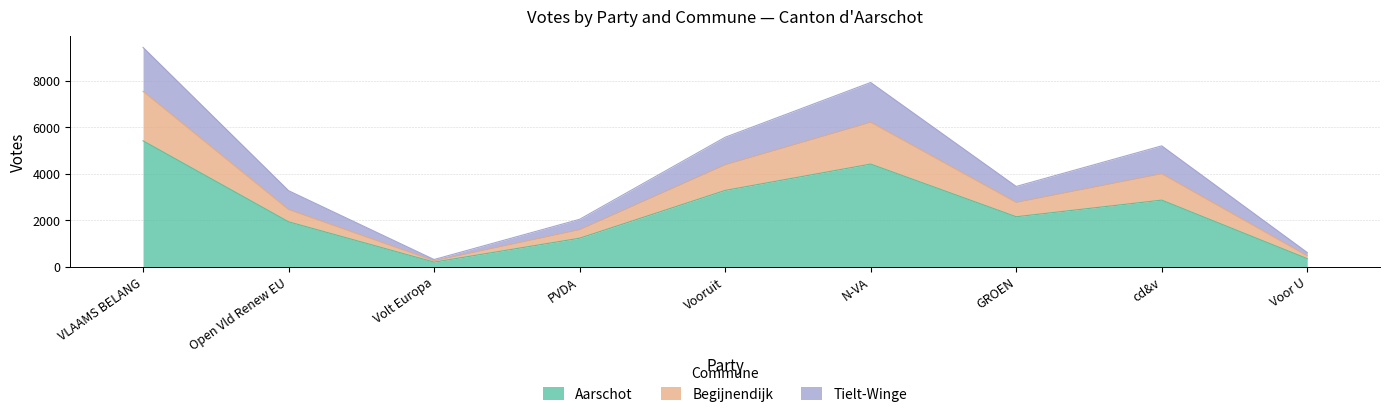

True or false: Tielt-Winge and Aarschot intersect in this chart.

False